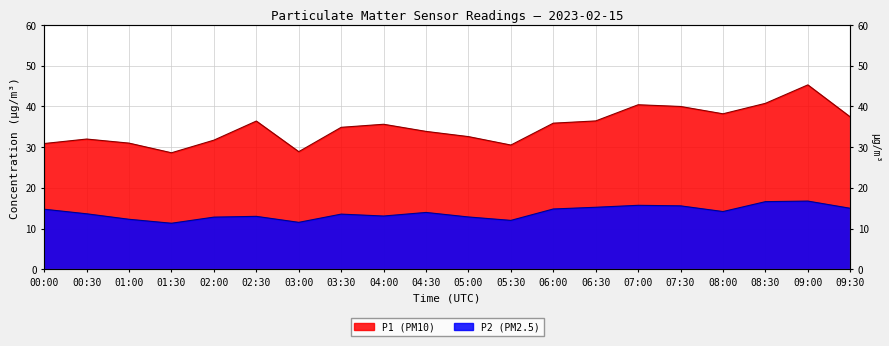

What is the sum of the P1 values at 06:00 and 06:30?

72.3